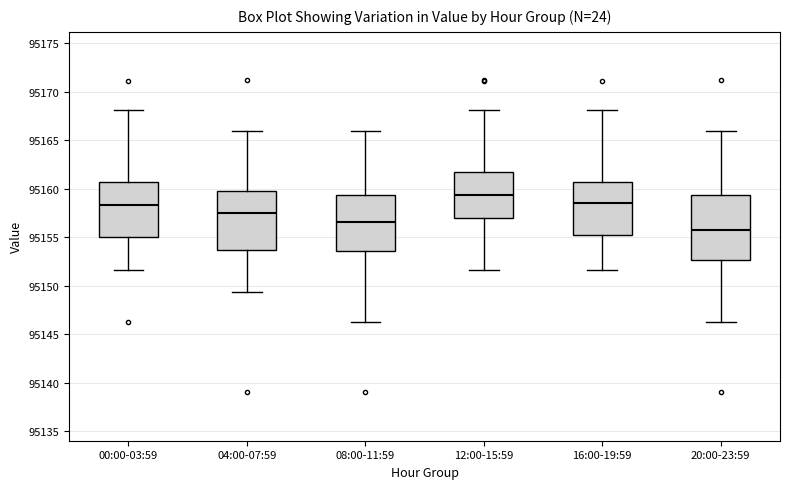

Where does the upper whisker of the box for 00:00-03:59 end on the y-axis? The values are not printed on the chart, so give them approximately, as read against the axis.

95168.0